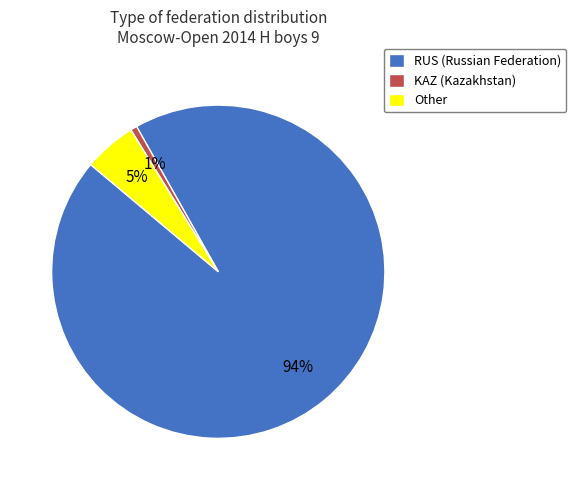

What percentage is the RUS slice, to the nearest percent?

94%